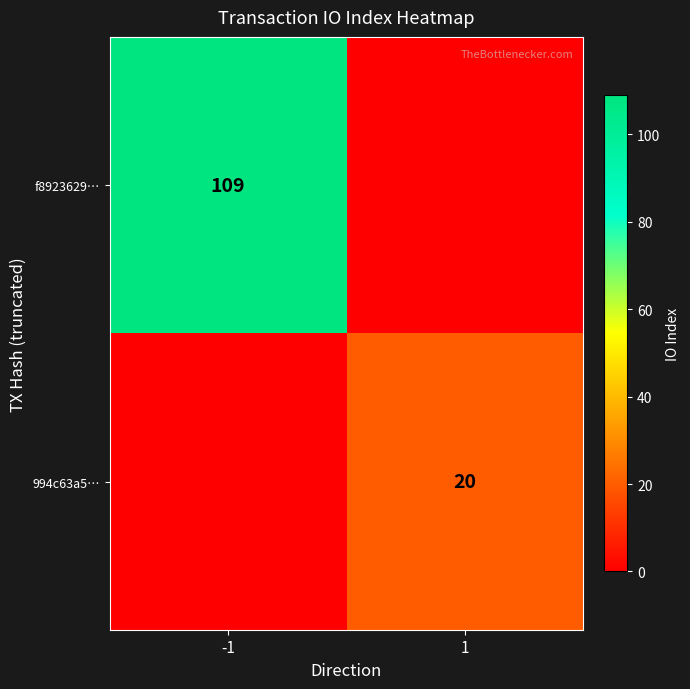

Count the number of data series in this chart.

2